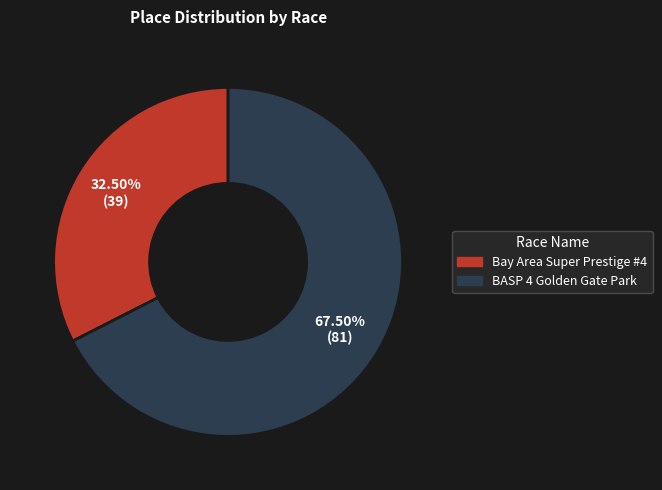

Rank the categories by value from highest to lowest.

BASP 4 Golden Gate Park, Bay Area Super Prestige #4